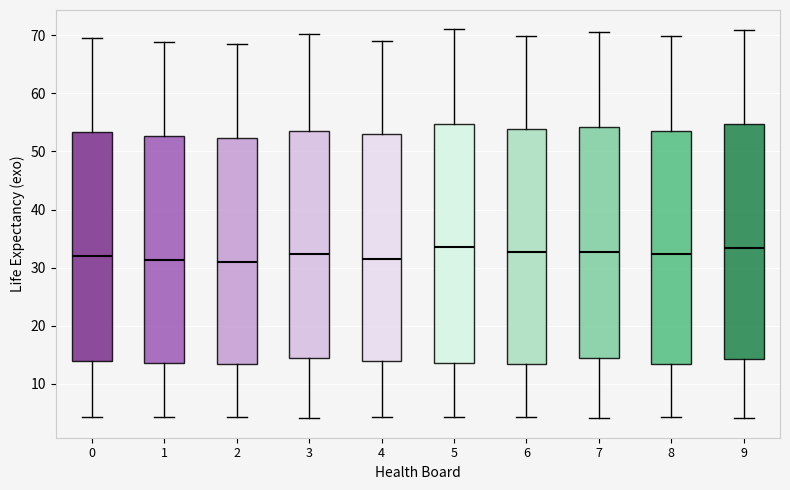

Reading left to right, read every box against the y-axis: the position of its median line, the range the box covers, and the ends of its whiskers. The values are not printed on the chart, so give them approximately, as read against the axis.

0: median 32, box 14 to 53, whiskers 4 to 70
1: median 31, box 14 to 53, whiskers 4 to 69
2: median 31, box 13 to 52, whiskers 4 to 68
3: median 32, box 14 to 54, whiskers 4 to 70
4: median 32, box 14 to 53, whiskers 4 to 69
5: median 34, box 14 to 55, whiskers 4 to 71
6: median 33, box 13 to 54, whiskers 4 to 70
7: median 33, box 14 to 54, whiskers 4 to 70
8: median 32, box 13 to 54, whiskers 4 to 70
9: median 33, box 14 to 55, whiskers 4 to 71